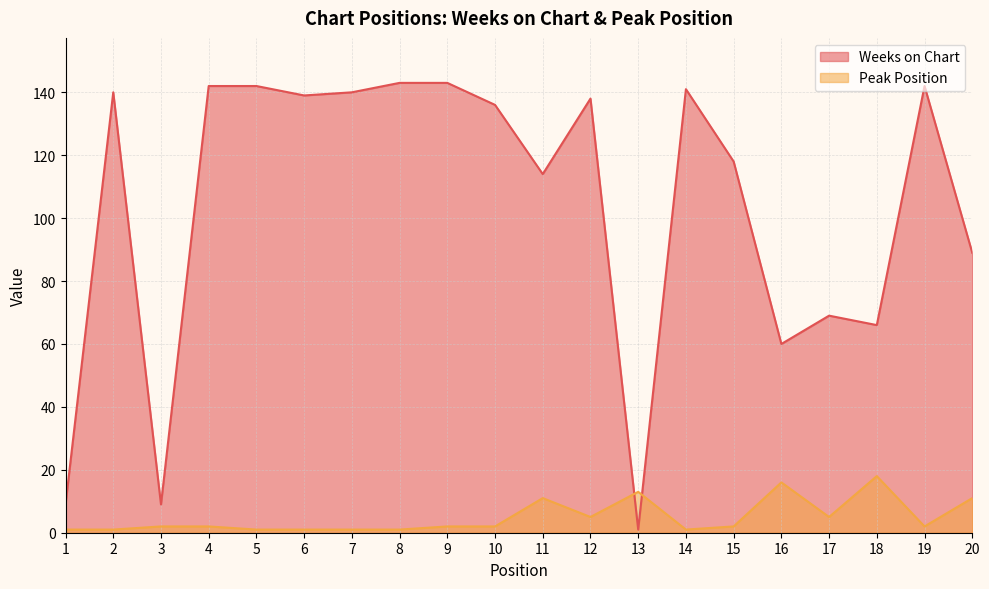

What is the value of the Weeks on Chart point at the 10th from the left?

136